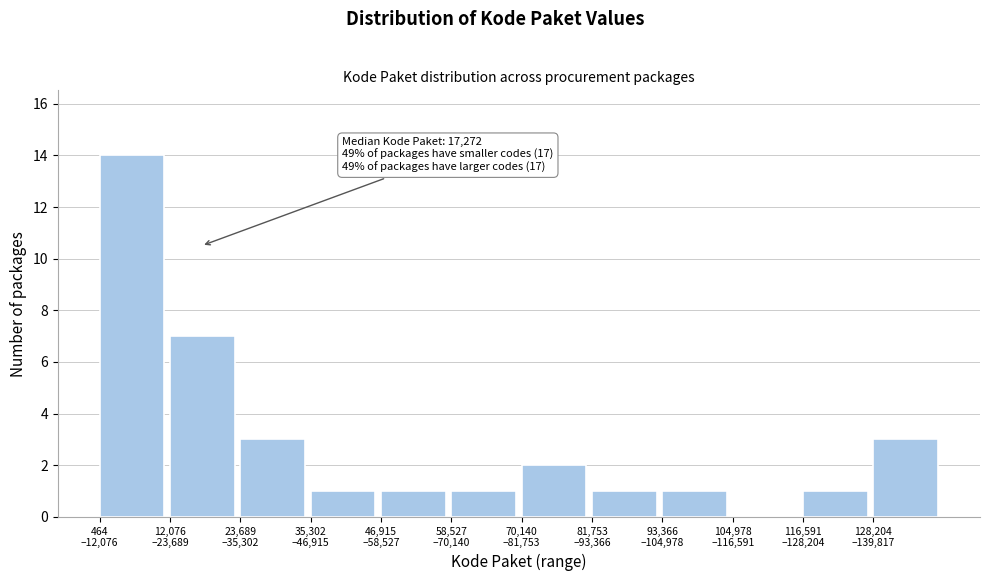

What is the sum of all values?

35